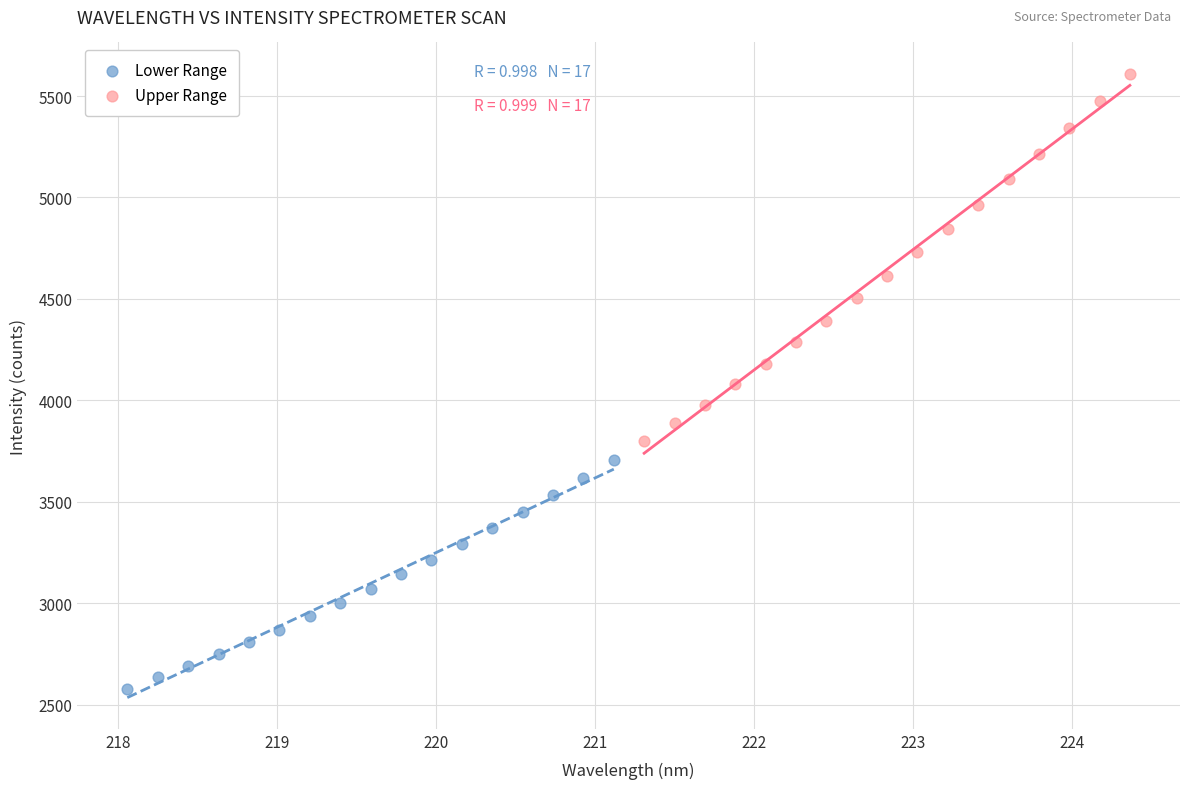

Which series has the largest Y range (max minus min)?

Upper Range